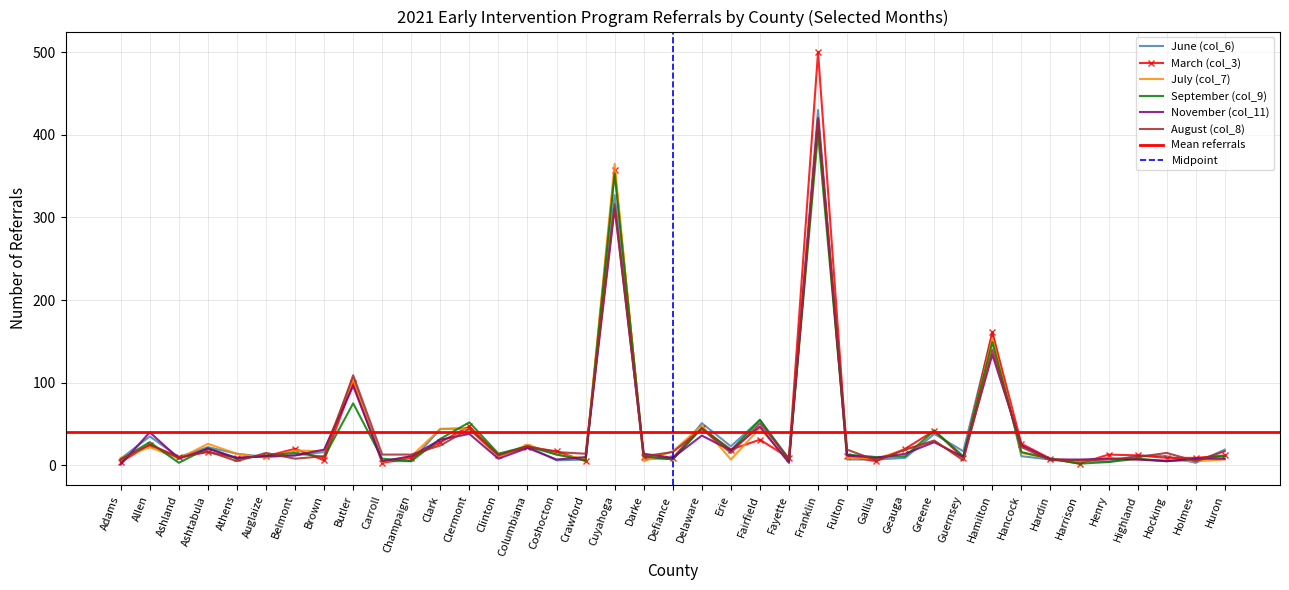

What is the label of the 31st point from the left?

Hamilton